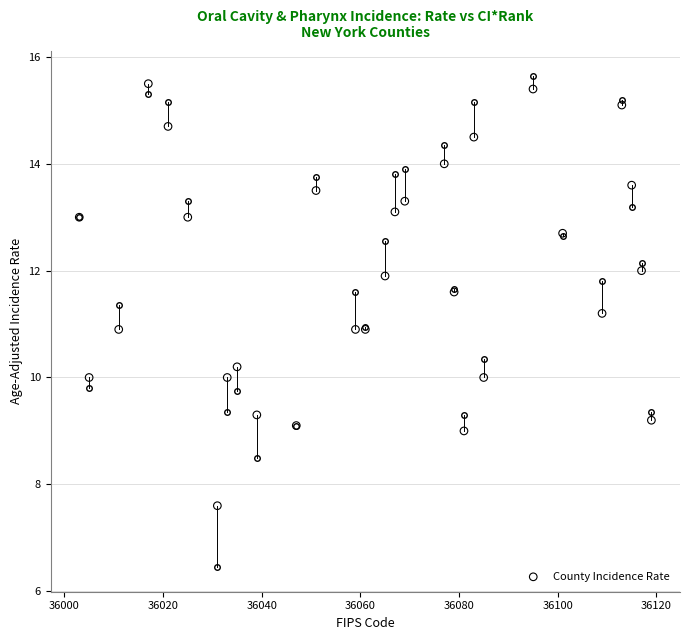

What is the range of Y values (max minus min)?

7.9